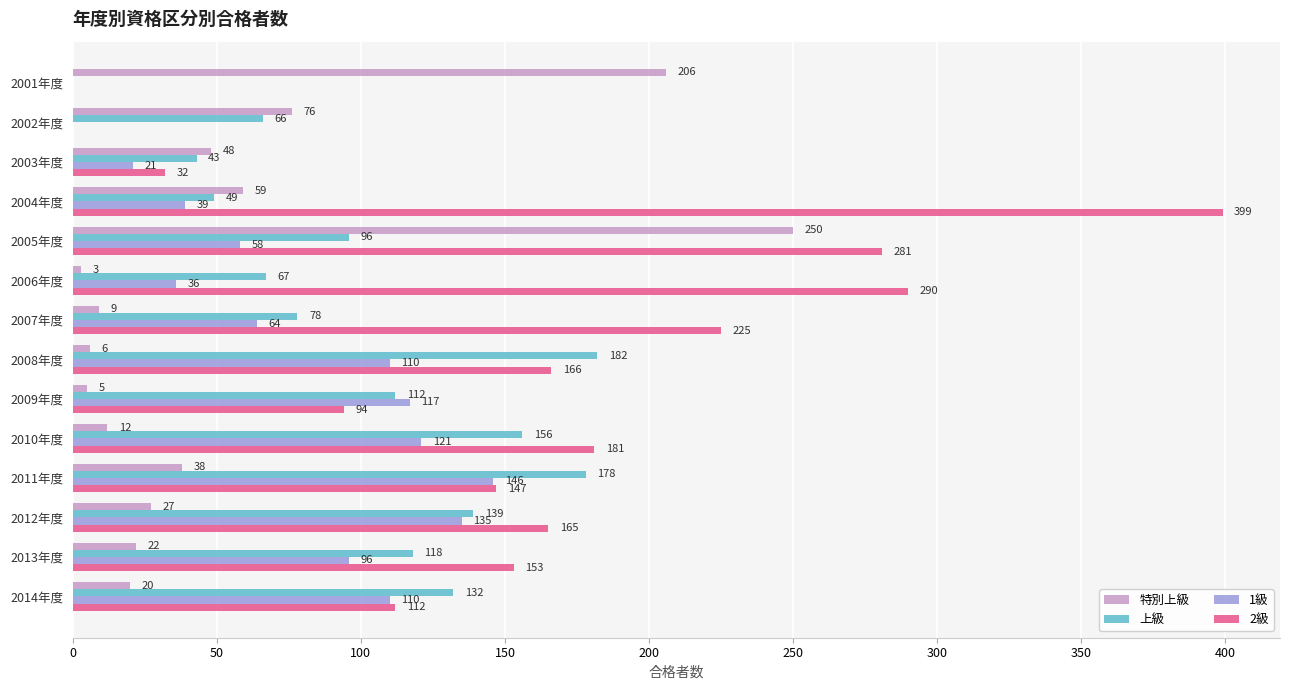

What is the maximum value for 特別上級?

250